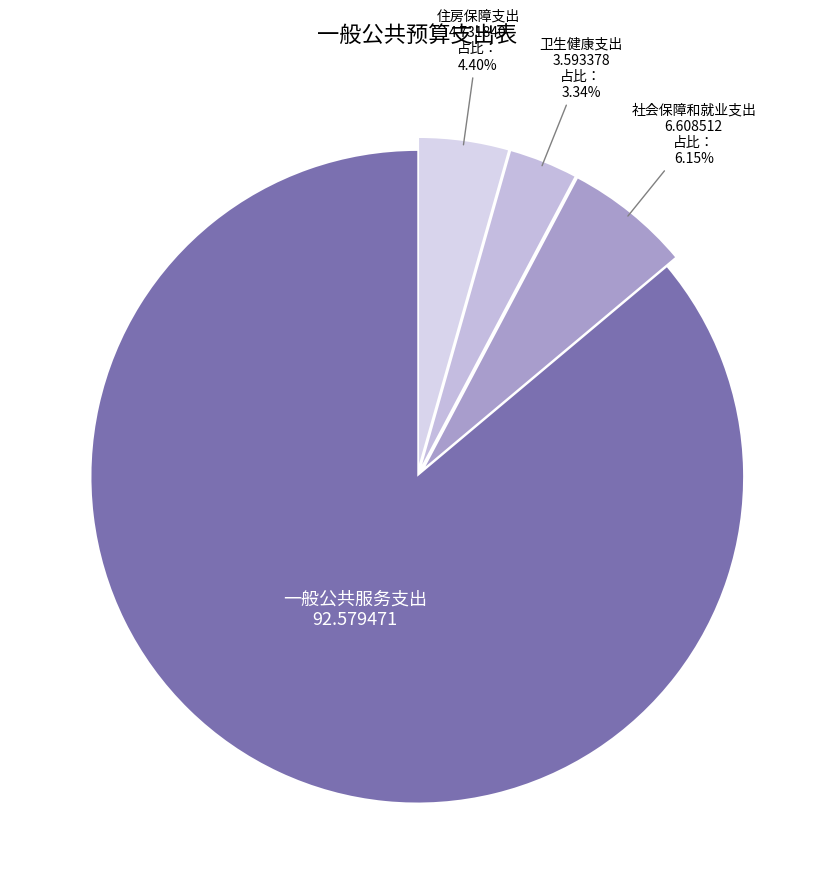

To the nearest percent, what is the difference between the 卫生健康支出 and 社会保障和就业支出 slice percentages?

3%